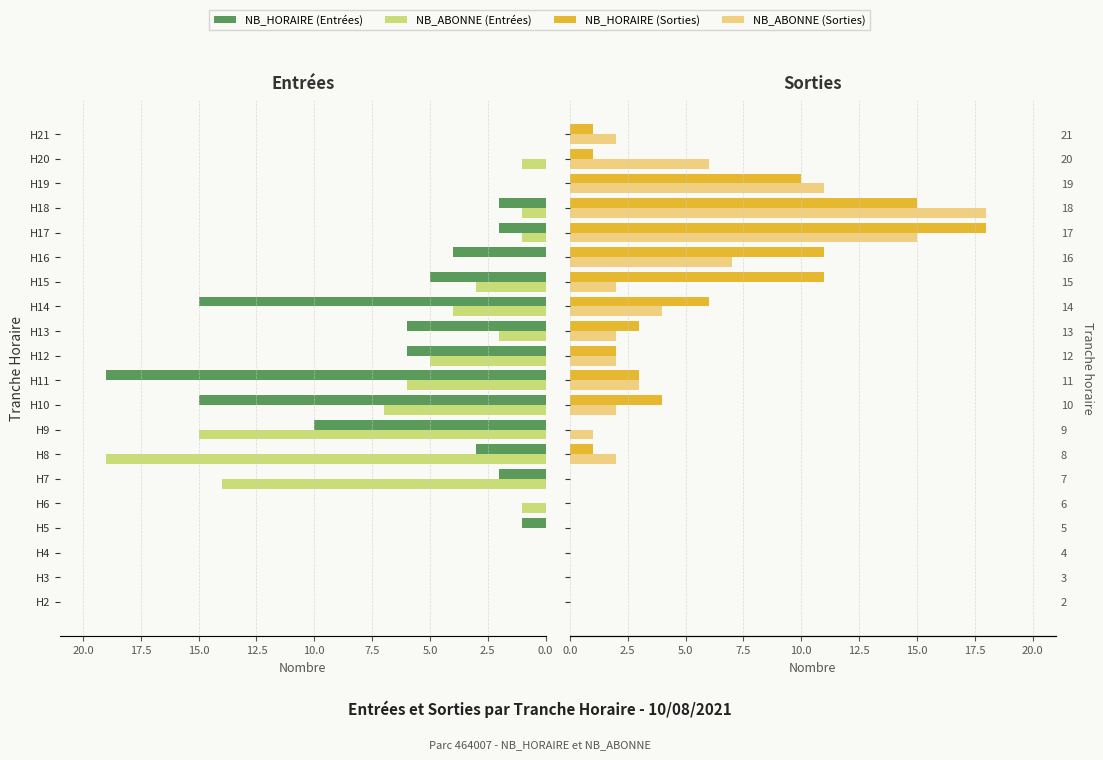

What is the sum of the NB_ABONNE (Entrées) values at H13 and H3?

2